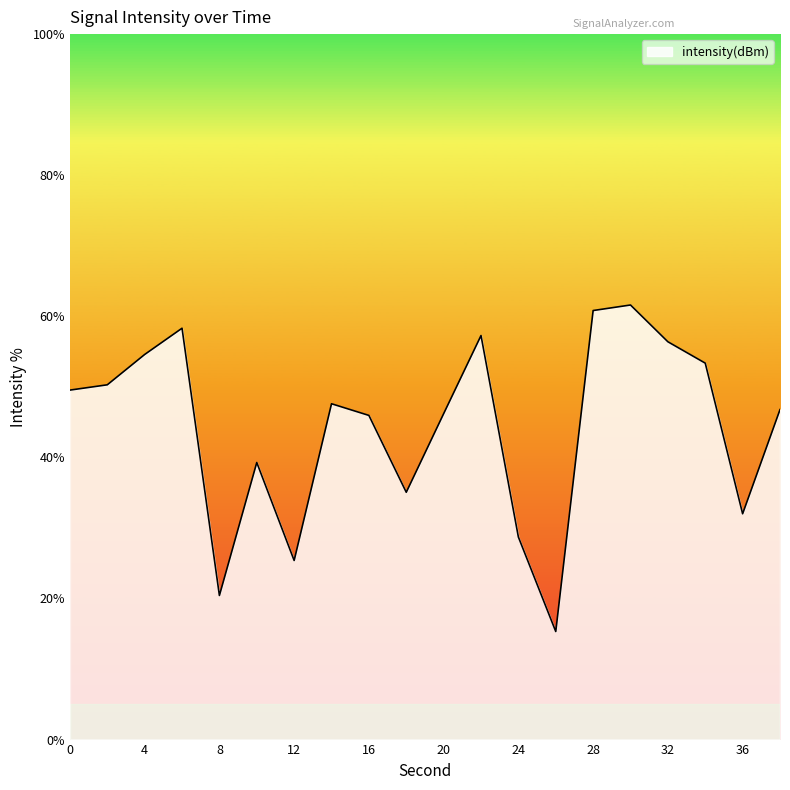

What is the greatest value displayed?

61.6